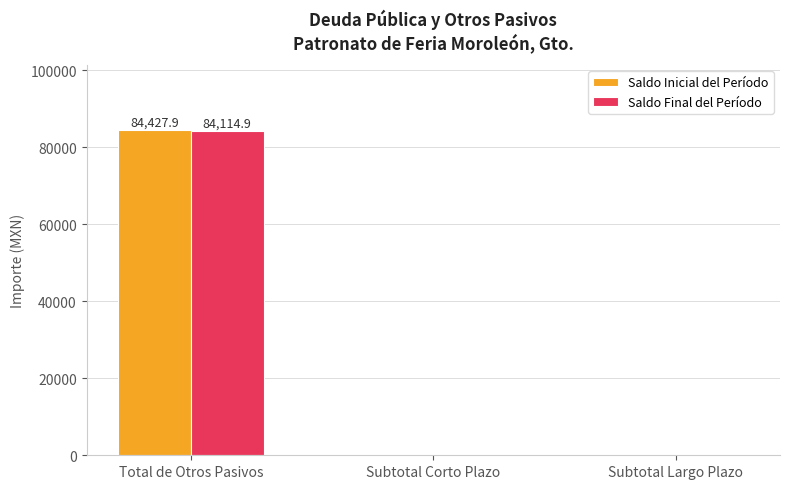

True or false: Saldo Final del Período has a value of 0.0 at Subtotal Largo Plazo.

True